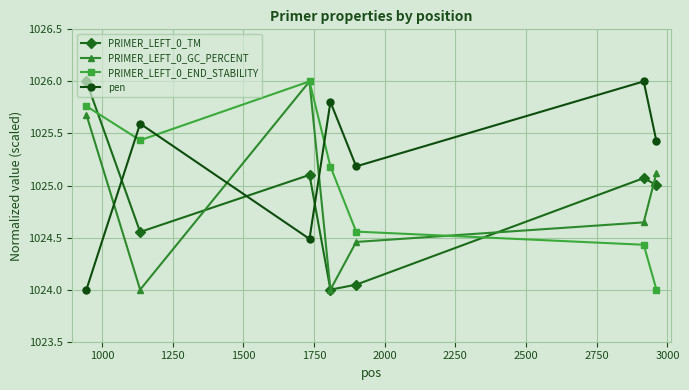

How many intersections are there between PRIMER_LEFT_0_END_STABILITY and pen?

3